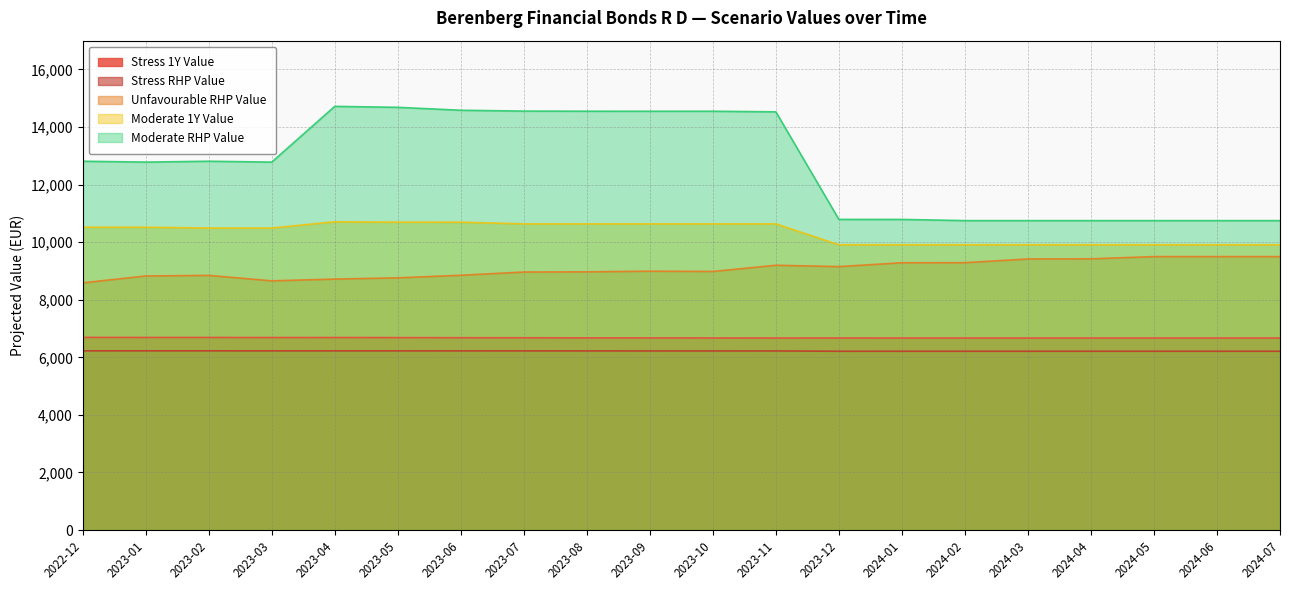

Where does the Moderate_1Y_Value series first go above 10519?

2022-12